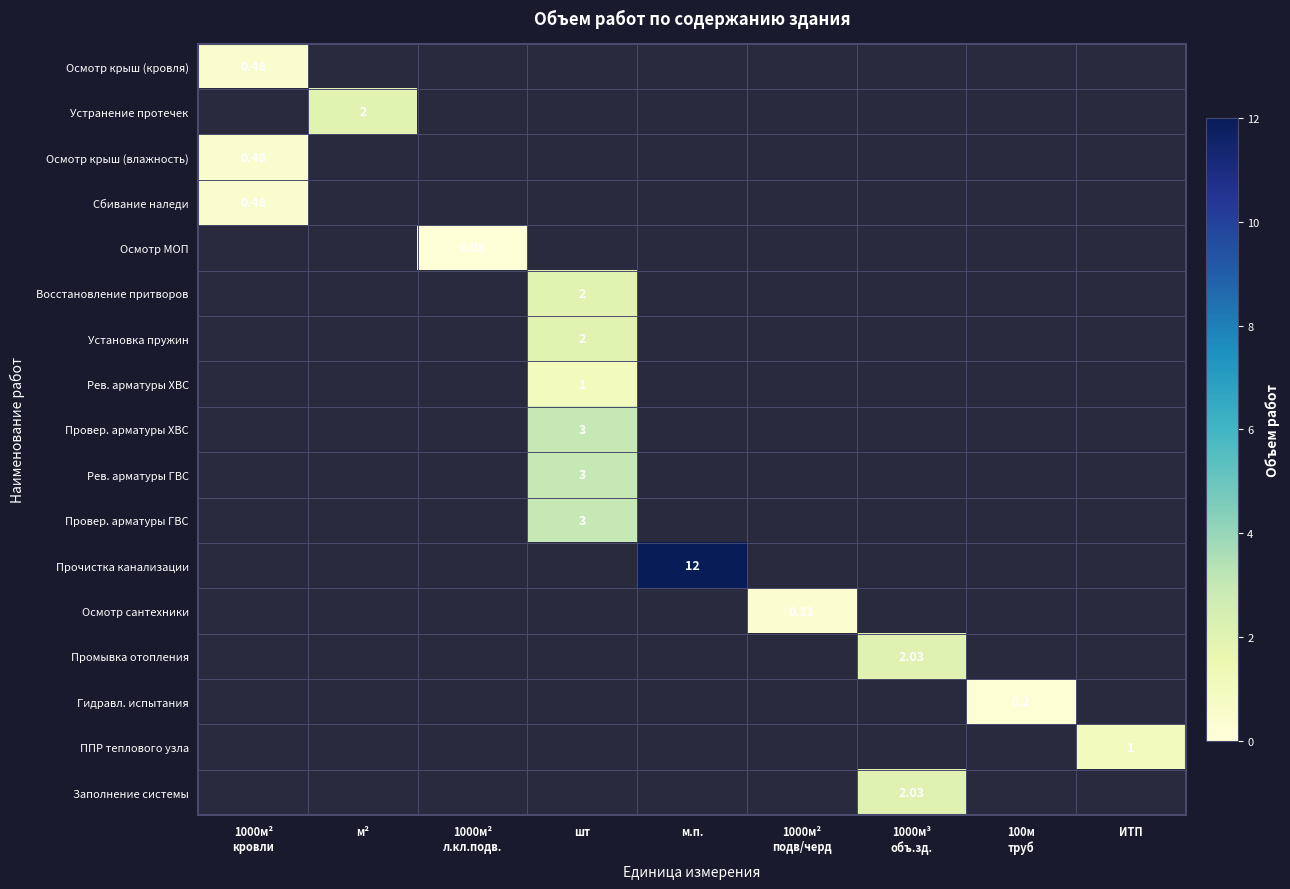

The value of Провер. арматуры ГВС at 1000м³ объ.зд. is 1.3. True or false?

False